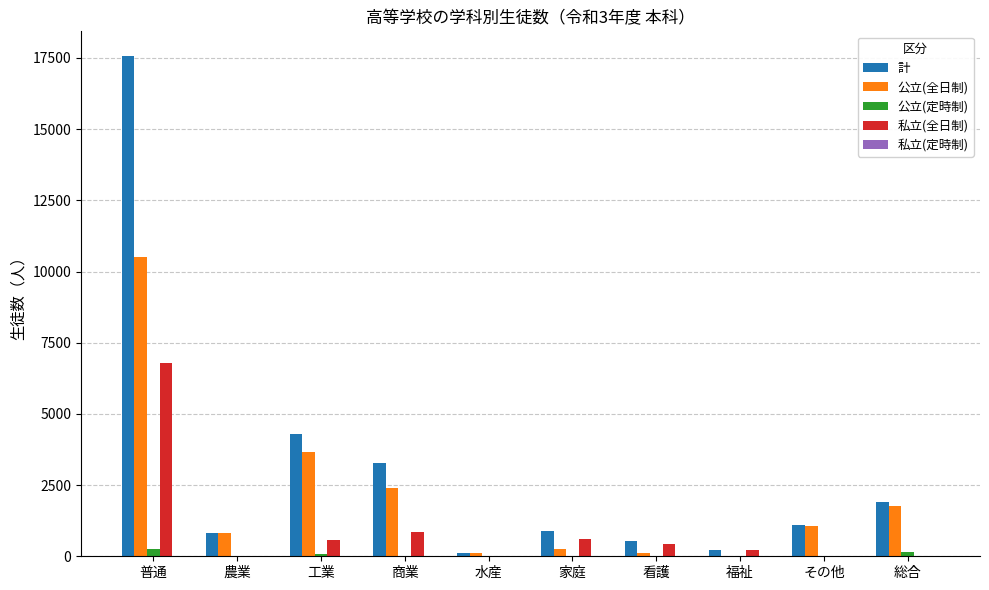

At which category is the sum across all series the highest?

普通